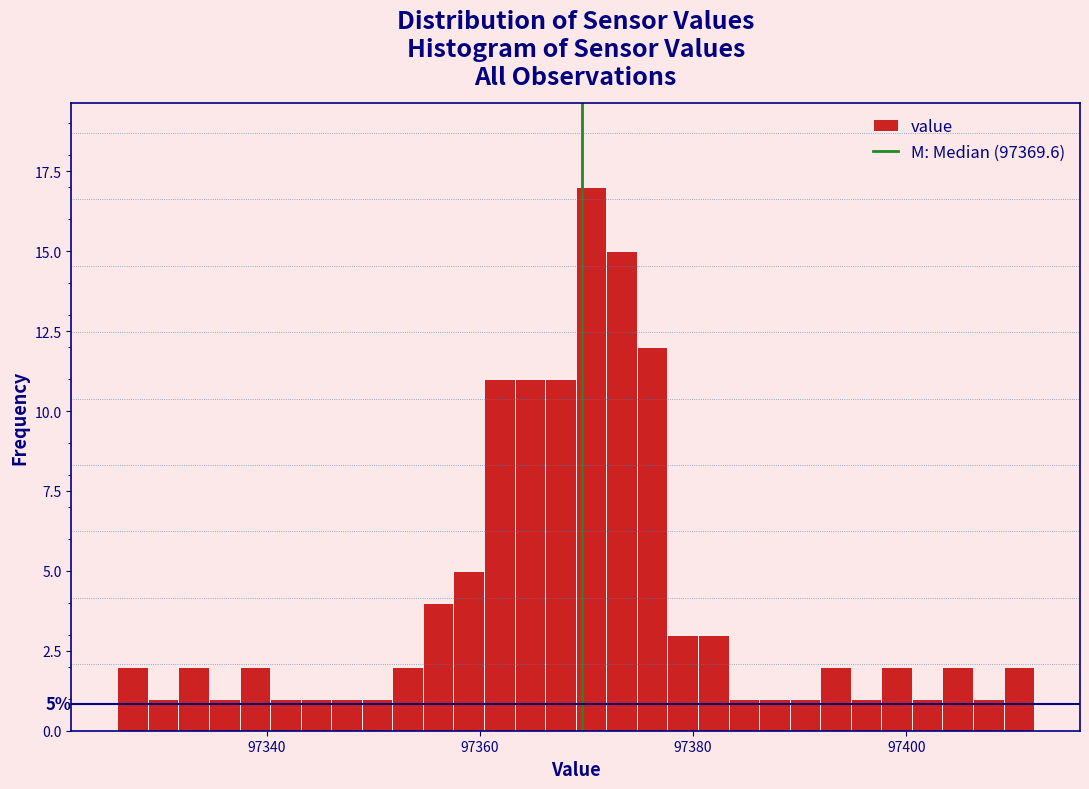

Around what value on the x-axis is the tallest bar? Give the approximate position of its centre, as read against the axis.

97370